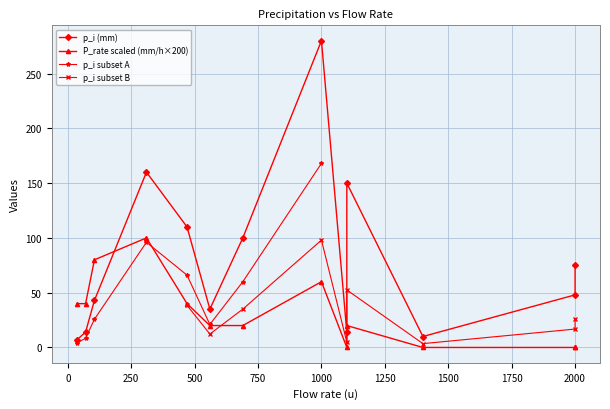

What is the difference between the second highest and minimum values in the P_rate (mm/h) series?

0.4